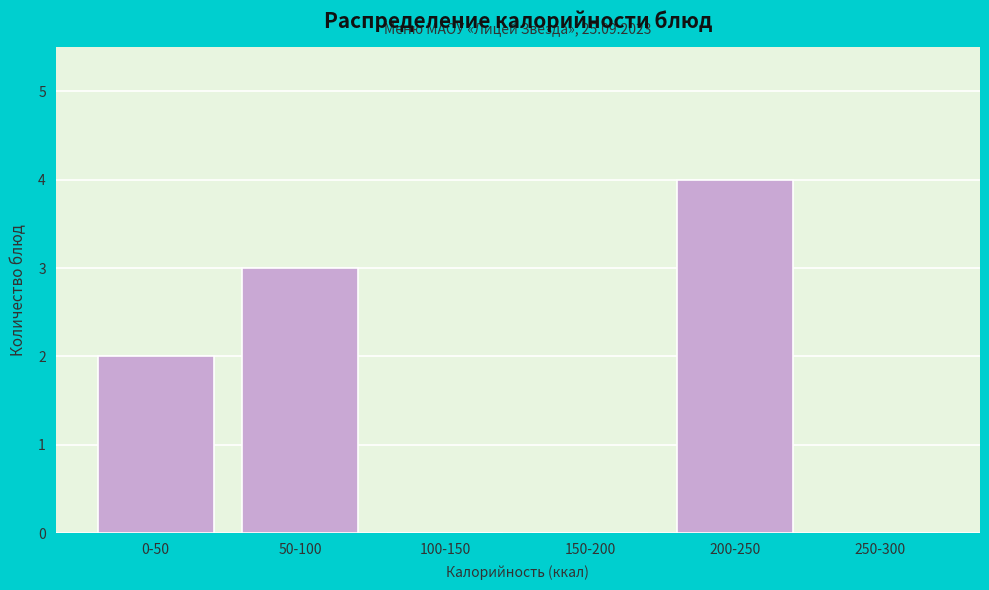

Reading left to right, list all the values displayed in this chart.

0-50=2	50-100=3	100-150=0	150-200=0	200-250=4	250-300=0